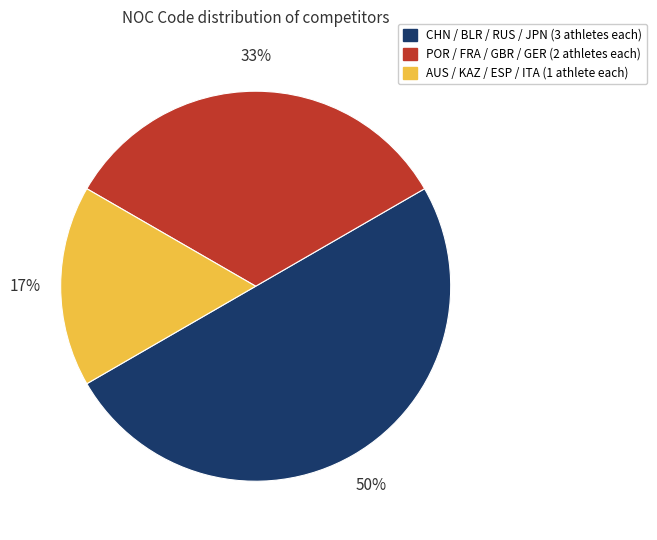

To the nearest percent, what is the difference between the largest and smallest slice percentages?

33%